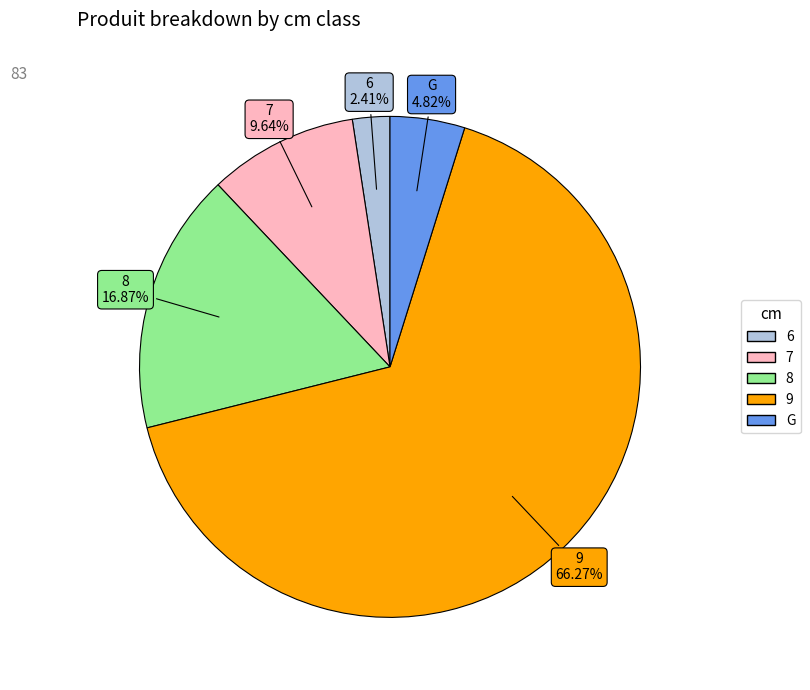

To the nearest percent, what is the difference between the largest and smallest slice percentages?

64%